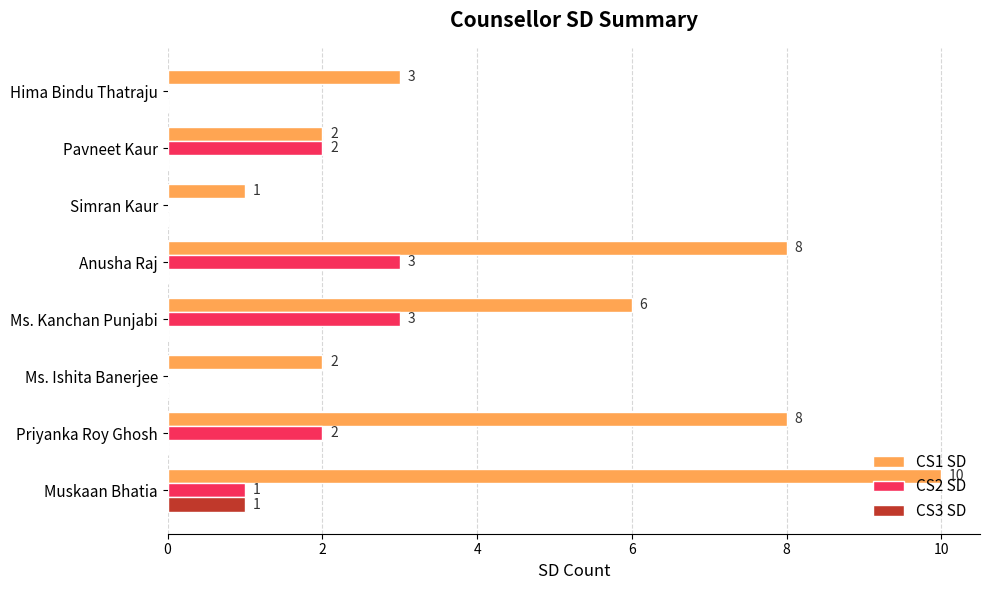

At which label is CS1 SD closest to 5?

Ms. Kanchan Punjabi